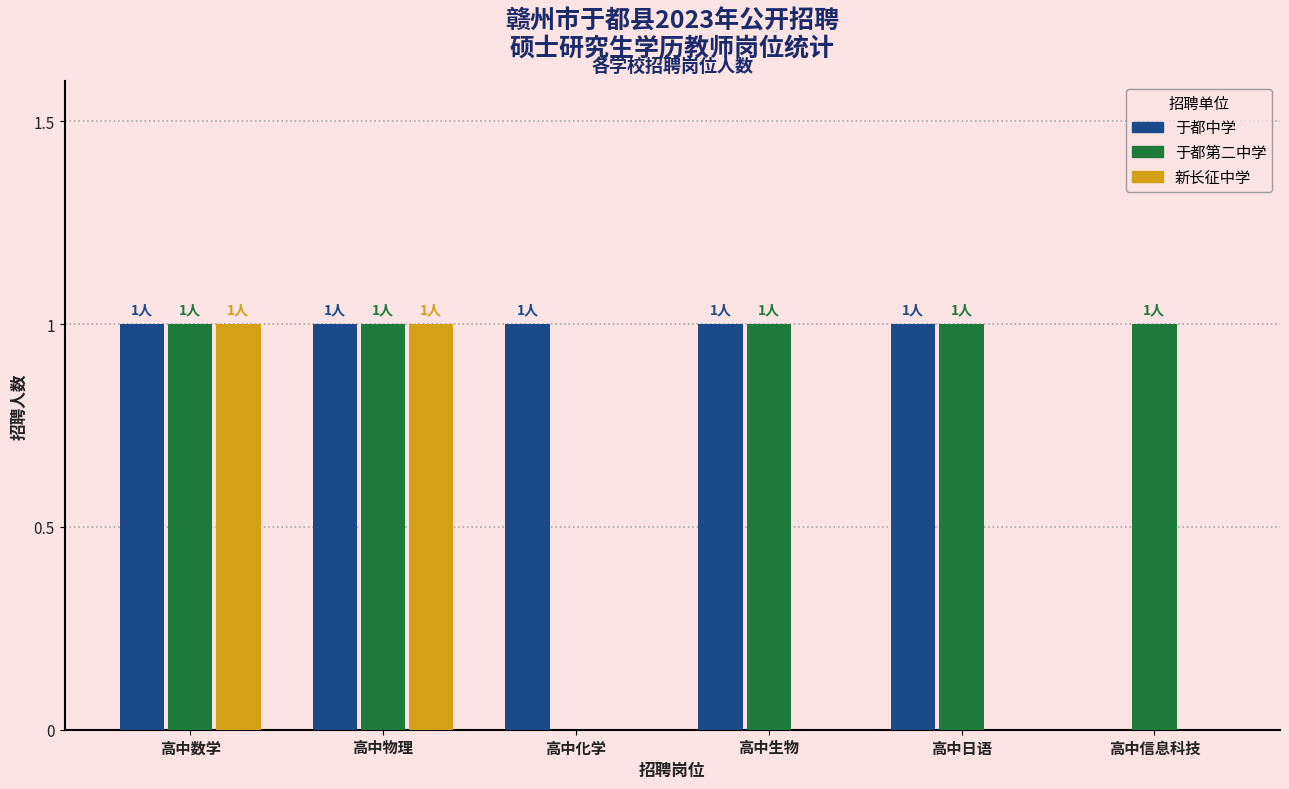

How many groups of bars are there?

6